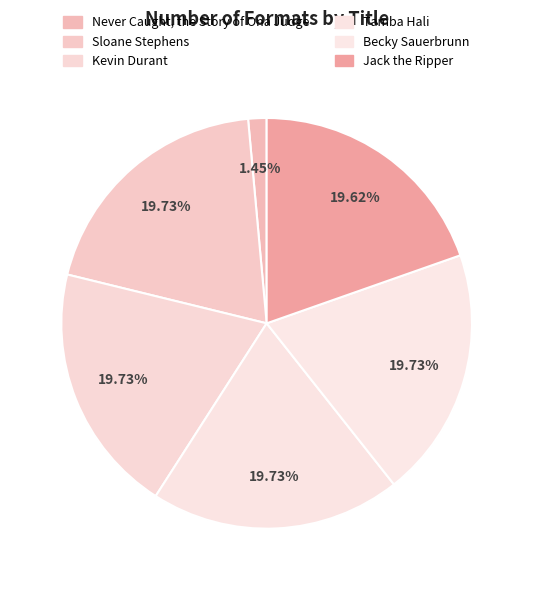

What percentage do Kevin Durant and Tamba Hali together represent?

39.5%